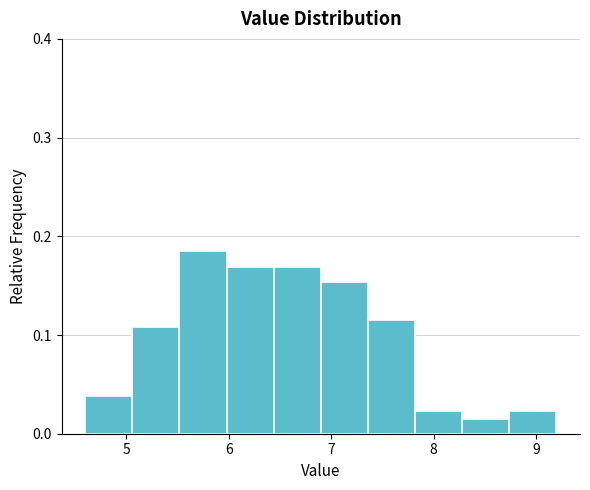

Reading left to right, list every bar in this chart as the range it spans on the x-axis followed by its height. Neither the bar edges nor the heights are printed on the chart, so give them approximately, as read against the axes.

4.60 to 5.06: 0.04
5.06 to 5.52: 0.11
5.52 to 5.98: 0.18
5.98 to 6.44: 0.17
6.44 to 6.90: 0.17
6.90 to 7.36: 0.15
7.36 to 7.82: 0.12
7.82 to 8.28: 0.02
8.28 to 8.74: 0.02
8.74 to 9.20: 0.02